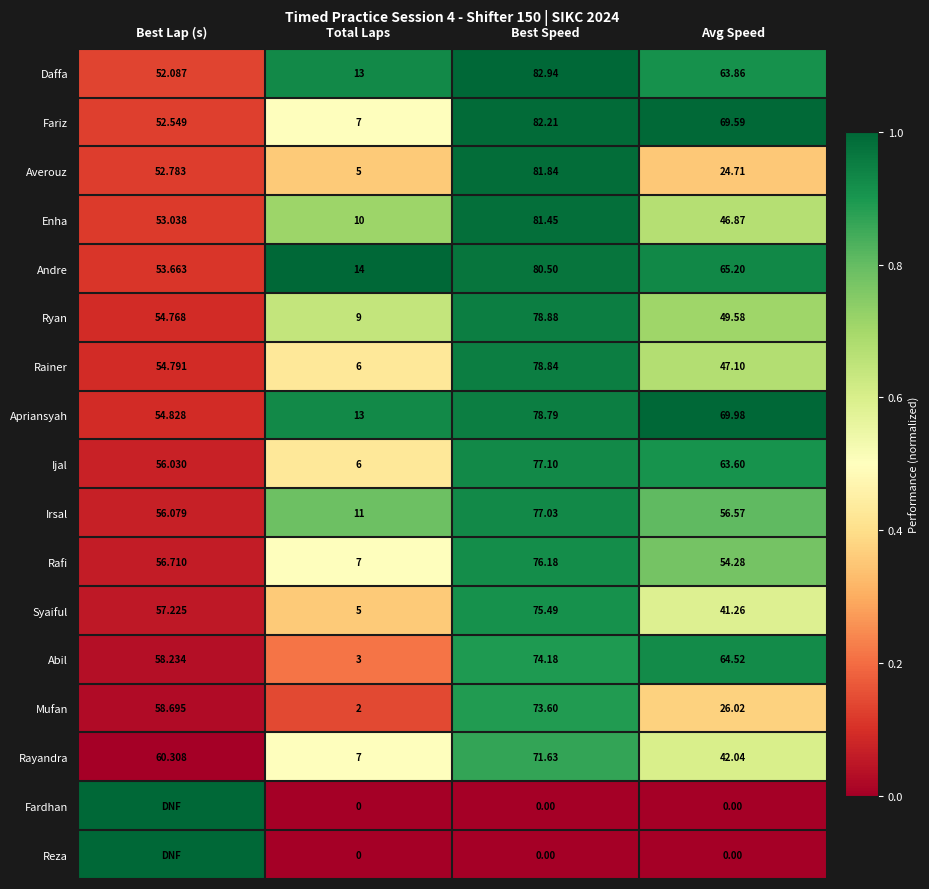

Is it true that Irsal equals 0.1 at Best Lap (s)?

False